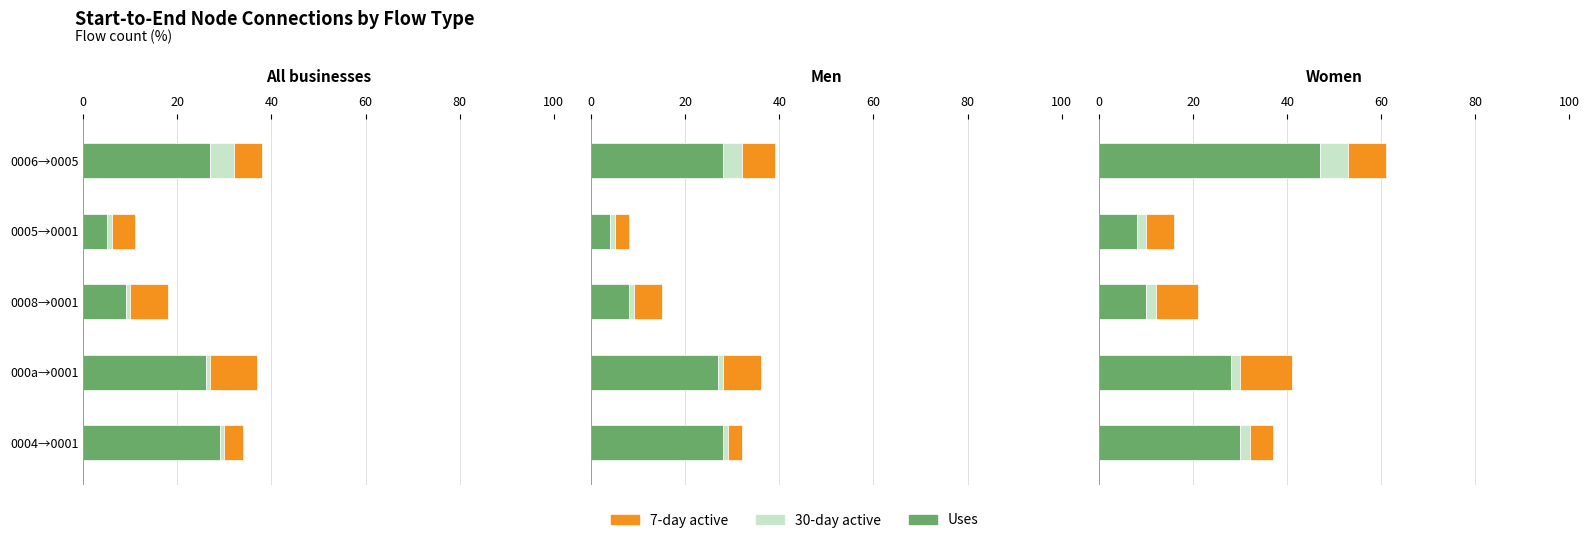

How many bars are there in each group?

3